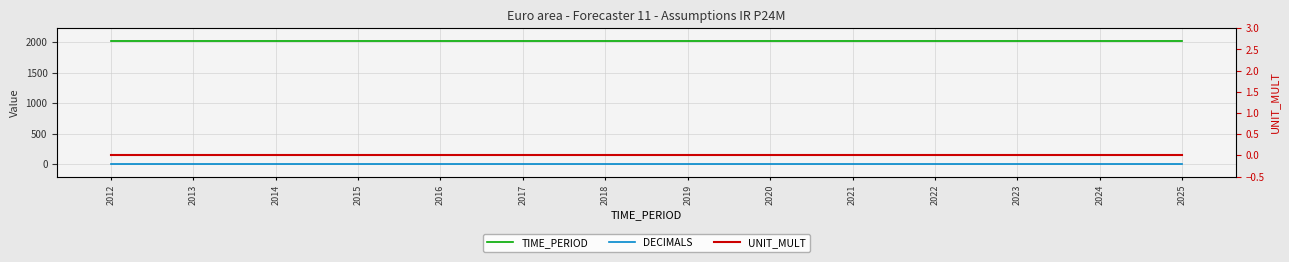

What is the value of the DECIMALS point at the 8th from the left?

2